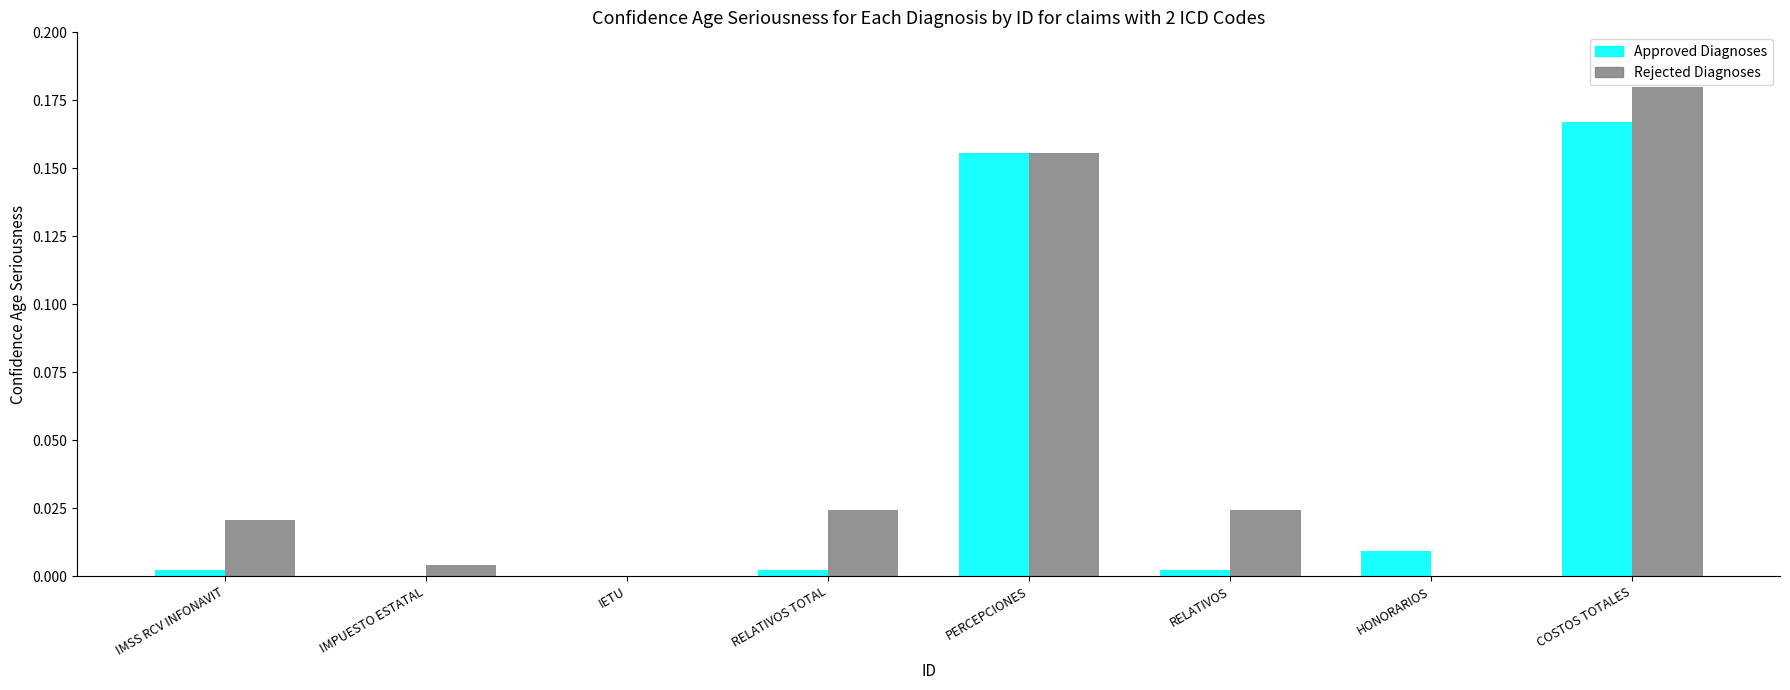

At which category is the sum across all series the highest?

COSTOS TOTALES